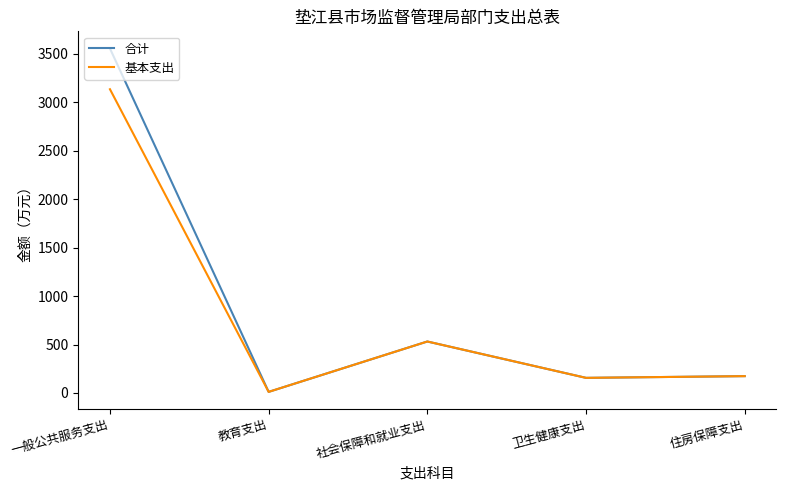

At which category is the sum across all series the highest?

一般公共服务支出